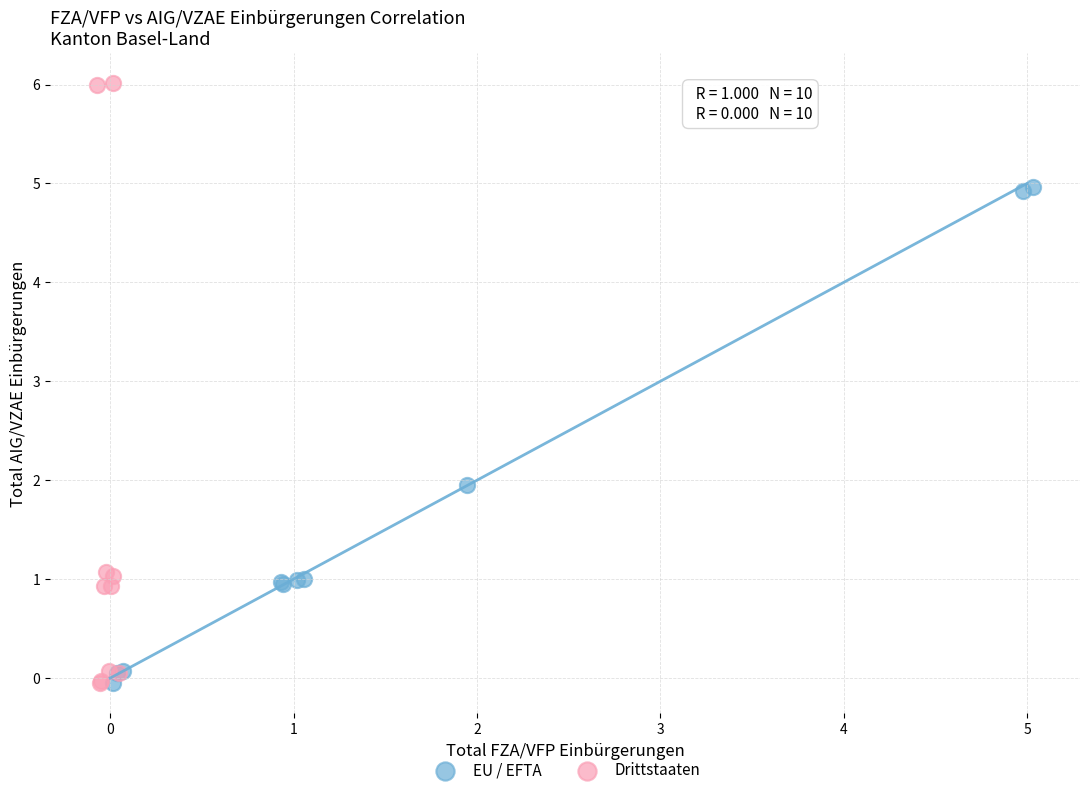

Which series reaches the maximum Y coordinate?

Drittstaaten